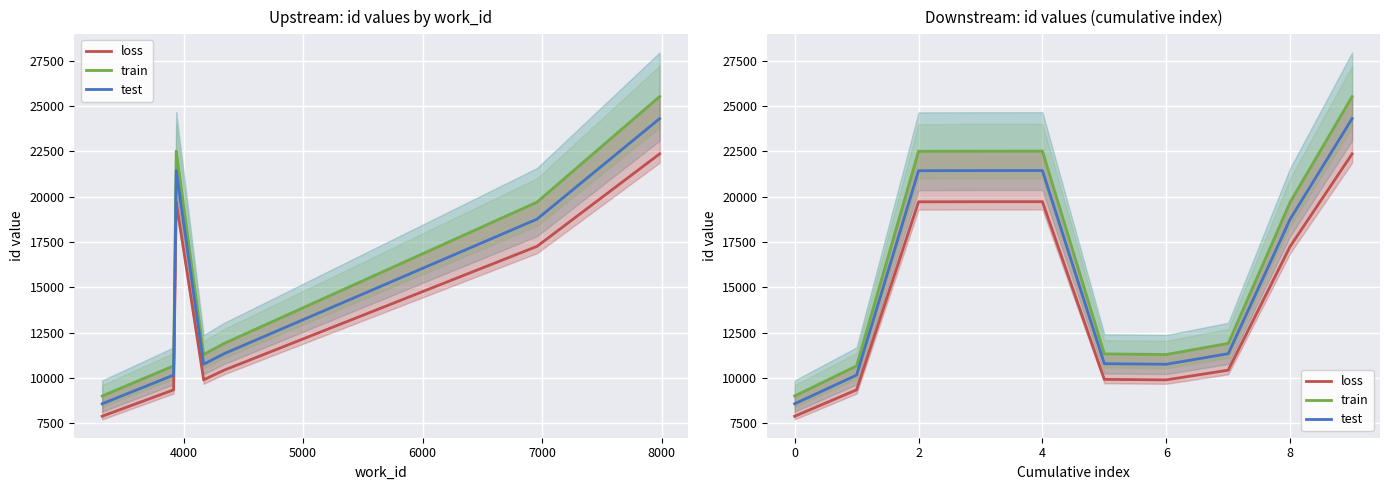

List the series in order of their overall mean, lowest first.

loss, test, train